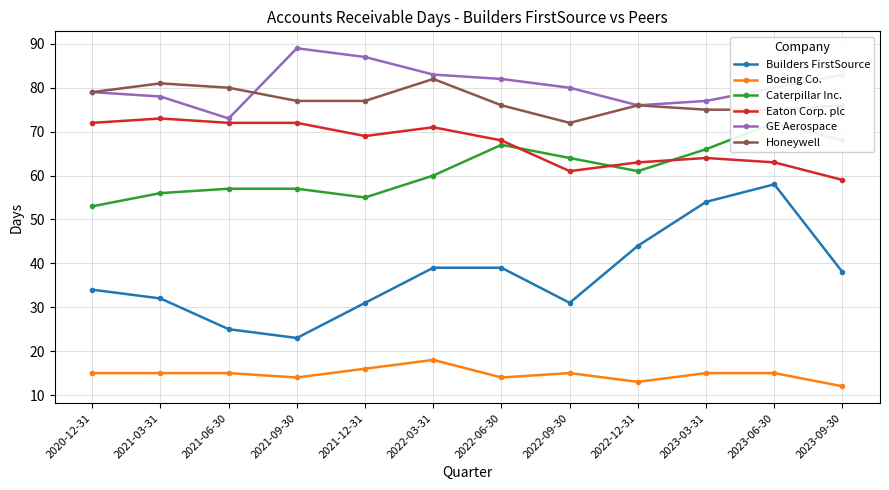

Reading left to right, extract all data points from this chart.

Builders FirstSource: 34	32	25	23	31	39	39	31	44	54	58	38
Boeing Co.: 15	15	15	14	16	18	14	15	13	15	15	12
Caterpillar Inc.: 53	56	57	57	55	60	67	64	61	66	72	68
Eaton Corp. plc: 72	73	72	72	69	71	68	61	63	64	63	59
GE Aerospace: 79	78	73	89	87	83	82	80	76	77	80	83
Honeywell: 79	81	80	77	77	82	76	72	76	75	75	76